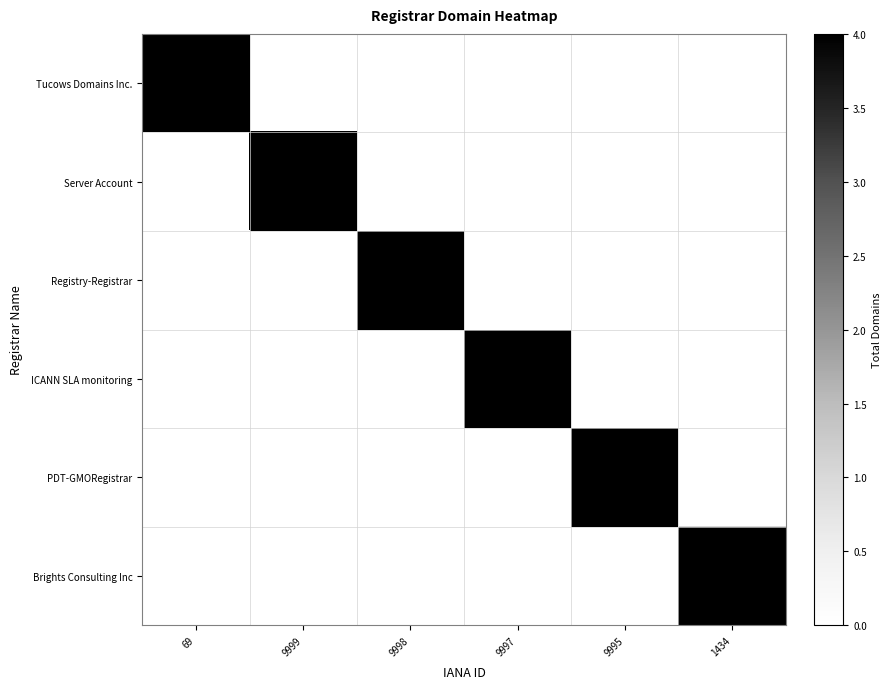

How many data points does each series have?

6